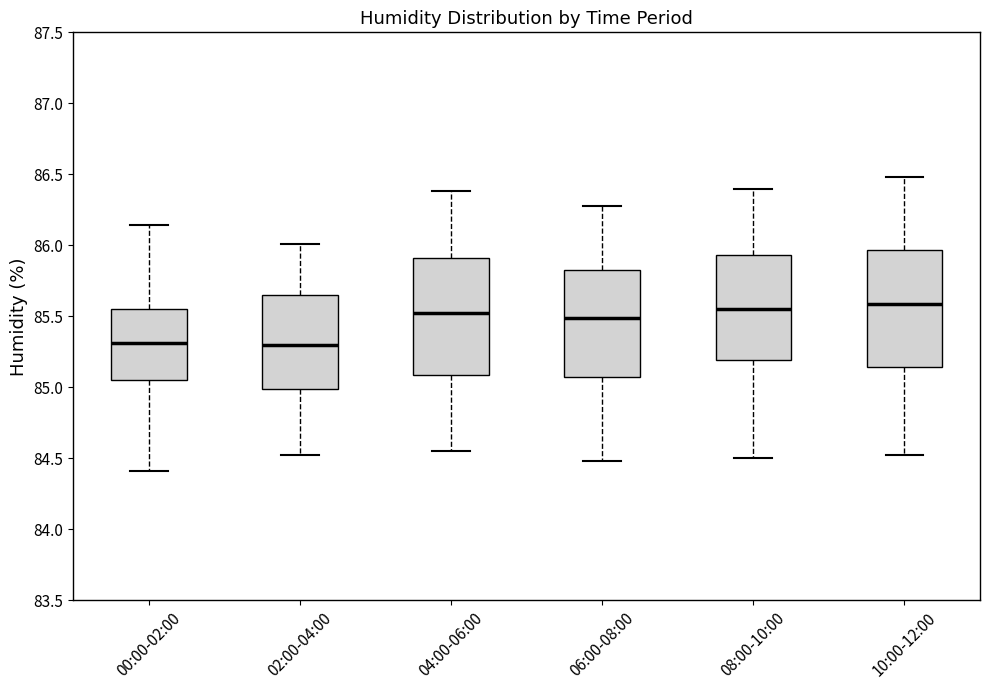

Where is the lower edge of the box for 08:00-10:00 on the y-axis? The values are not printed on the chart, so give them approximately, as read against the axis.

85.20